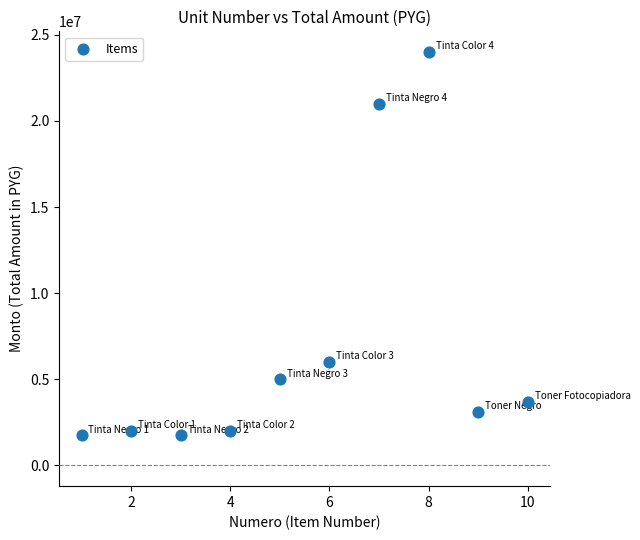

What is the average Y value?

7030000